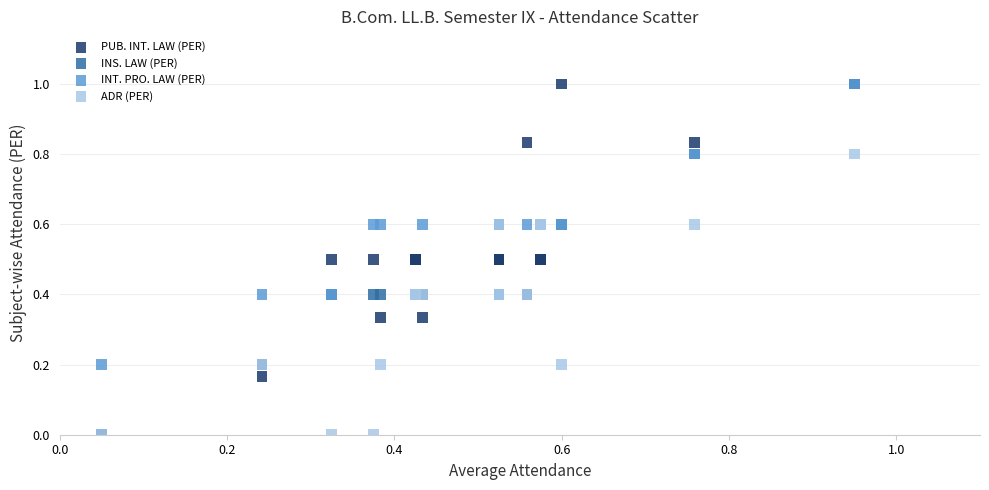

What are all the series names shown in the legend?

PUB. INT. LAW (PER), INS. LAW (PER), INT. PRO. LAW (PER), ADR (PER)